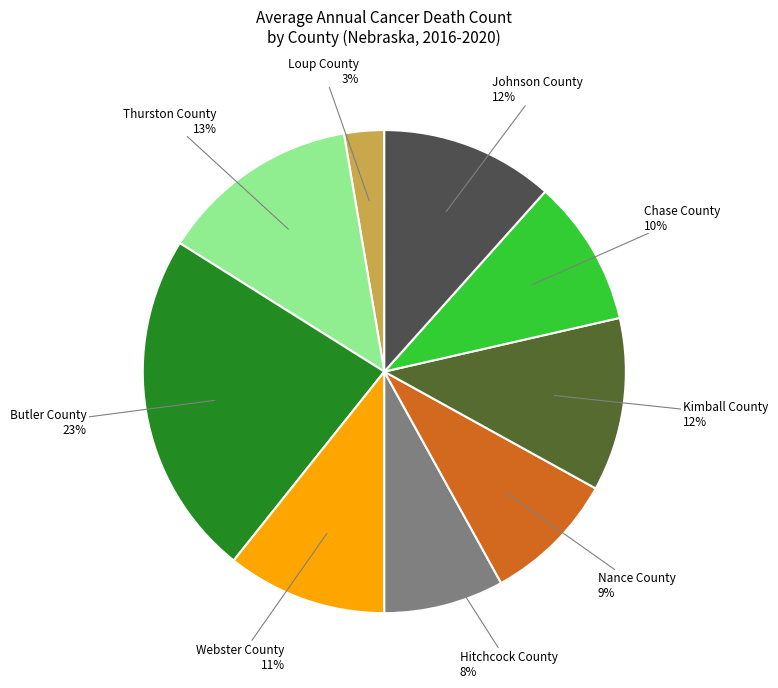

To the nearest percent, what is the average slice percentage?

11%